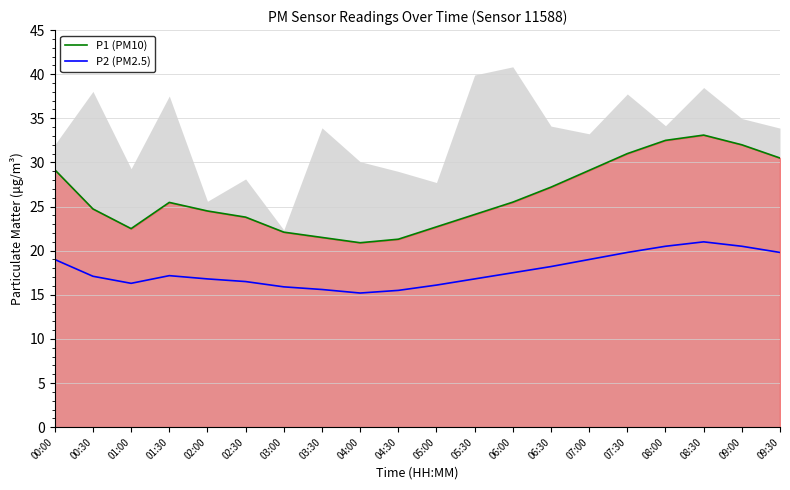

Which series changed the most between 01:00 and 05:00?

P1 (PM10)